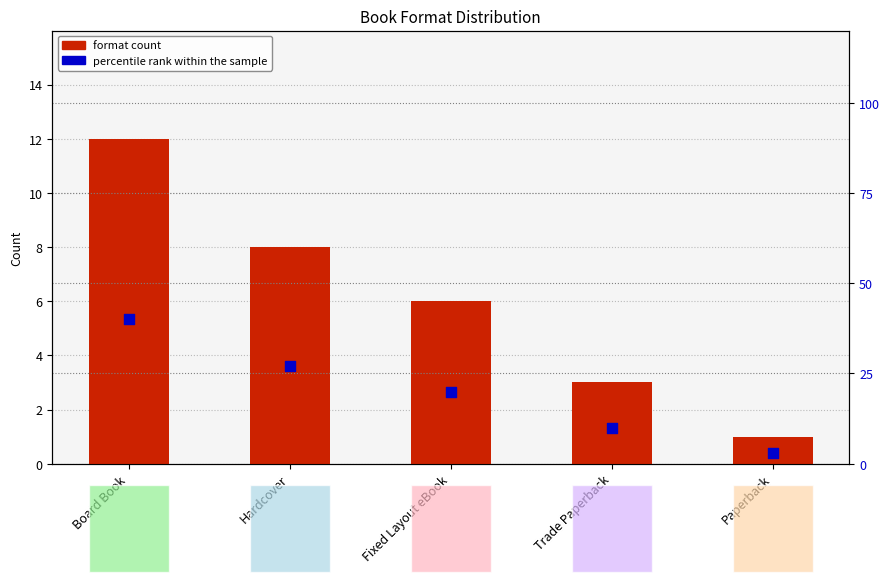

Which series contains the highest Y value?

percentile rank within the sample